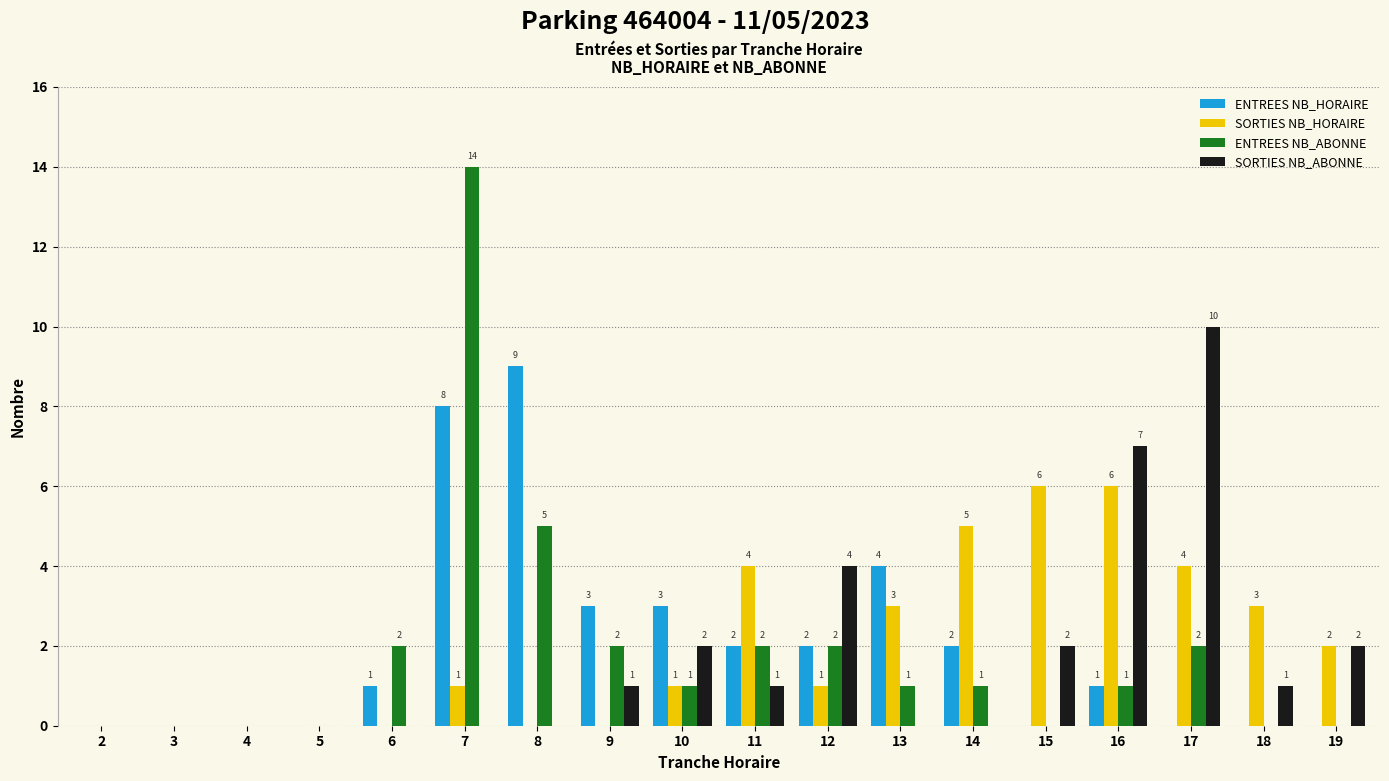

Which series has the largest total across all categories?

SORTIES NB_HORAIRE